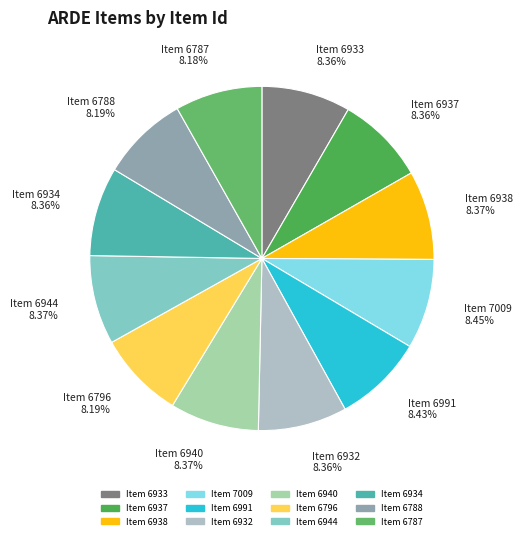

What is the total percentage of Item 6940 and Item 6944?

16.7%